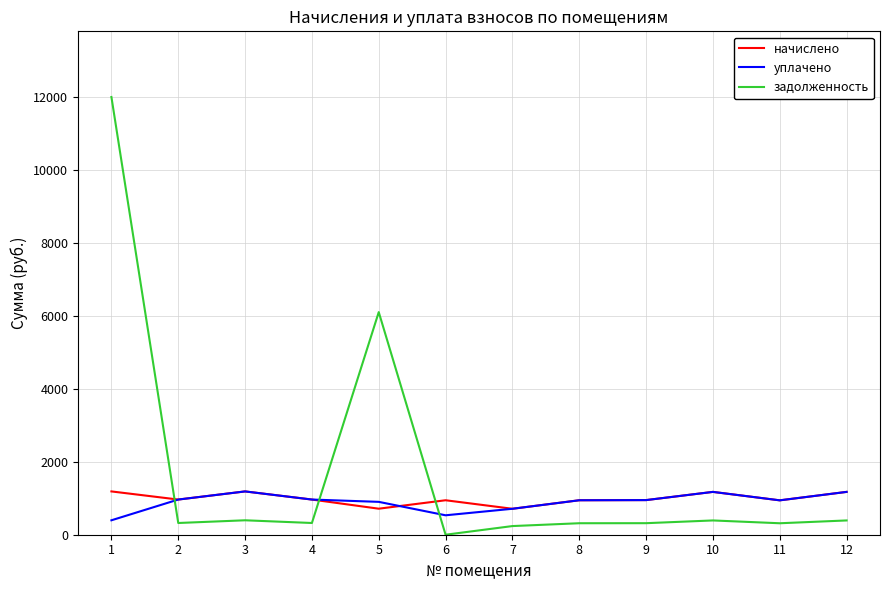

What is the maximum value shown in the chart?

11987.5